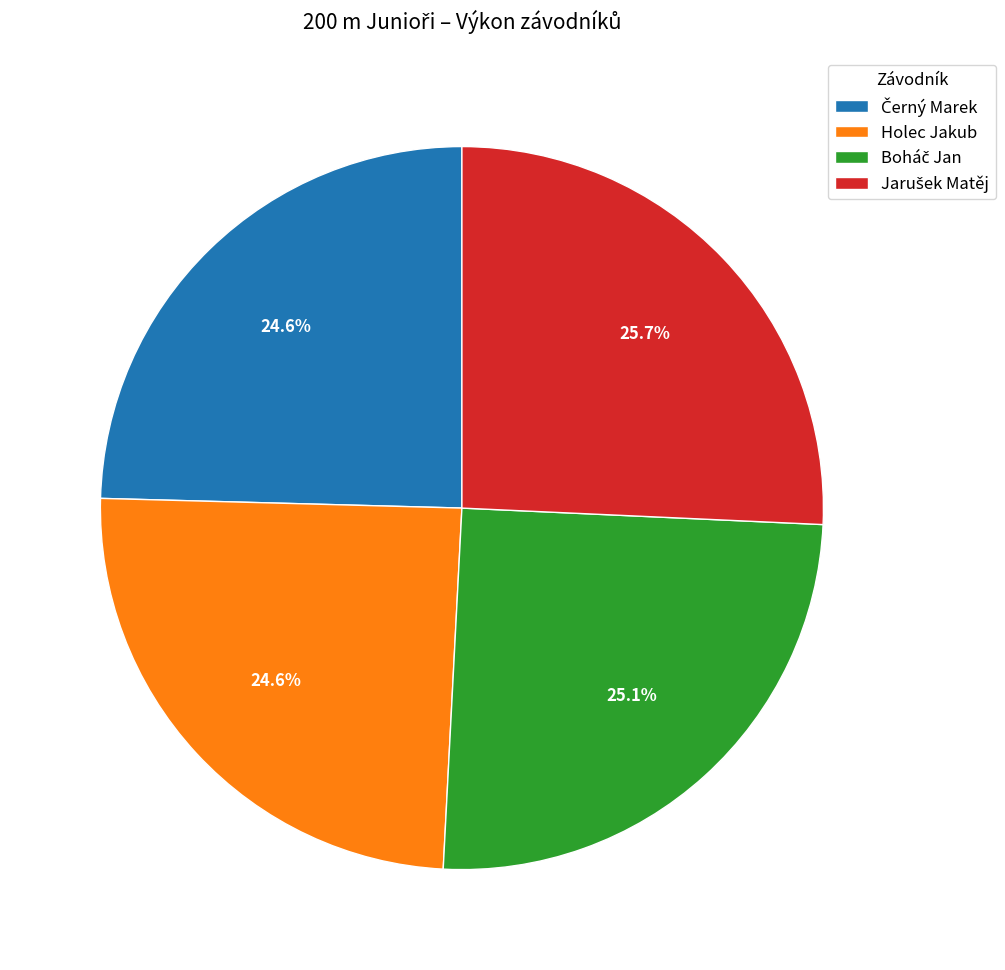

Is there a majority slice in this chart?

No